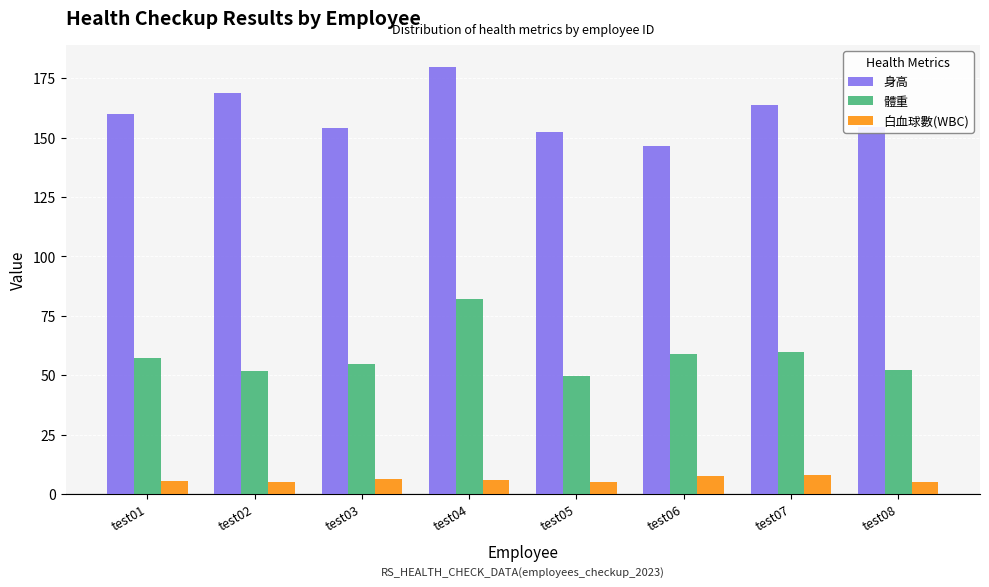

Rank the series by their average value, from lowest to highest.

白血球數(WBC), 體重, 身高